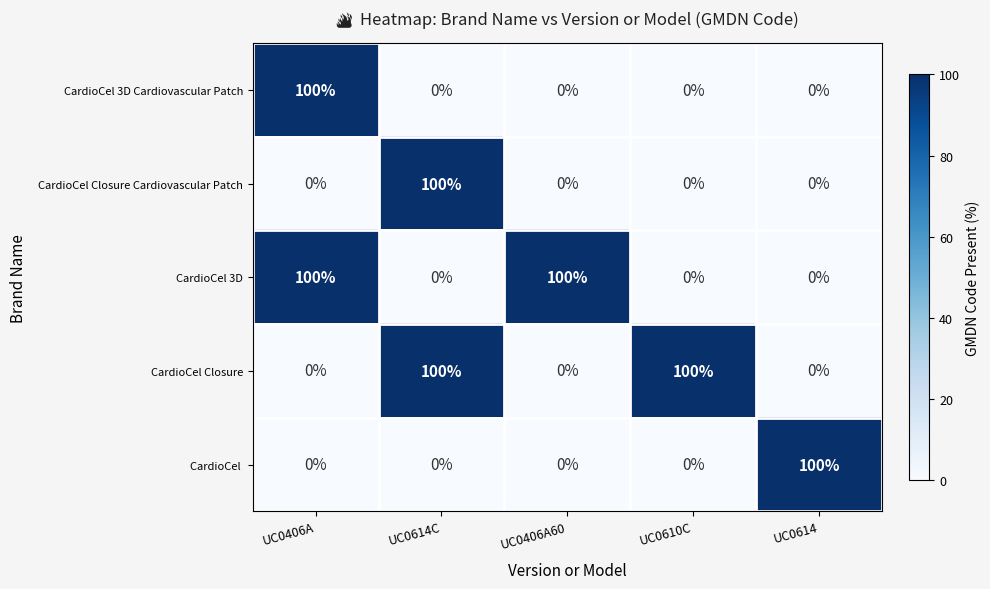

Is the value of CardioCel 3D at UC0614C greater than the value of CardioCel Closure Cardiovascular Patch at UC0614C?

No